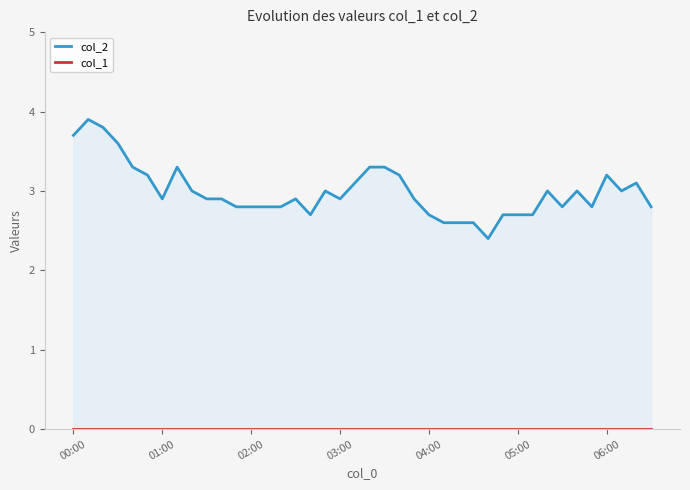

Reading right to left, what are all the values shown in this chart?

col_2: 2.8	3.1	3.0	3.2	2.8	3.0	2.8	3.0	2.7	2.7	2.7	2.4	2.6	2.6	2.6	2.7	2.9	3.2	3.3	3.3	3.1	2.9	3.0	2.7	2.9	2.8	2.8	2.8	2.8	2.9	2.9	3.0	3.3	2.9	3.2	3.3	3.6	3.8	3.9	3.7
col_1: 0.0	0.0	0.0	0.0	0.0	0.0	0.0	0.0	0.0	0.0	0.0	0.0	0.0	0.0	0.0	0.0	0.0	0.0	0.0	0.0	0.0	0.0	0.0	0.0	0.0	0.0	0.0	0.0	0.0	0.0	0.0	0.0	0.0	0.0	0.0	0.0	0.0	0.0	0.0	0.0